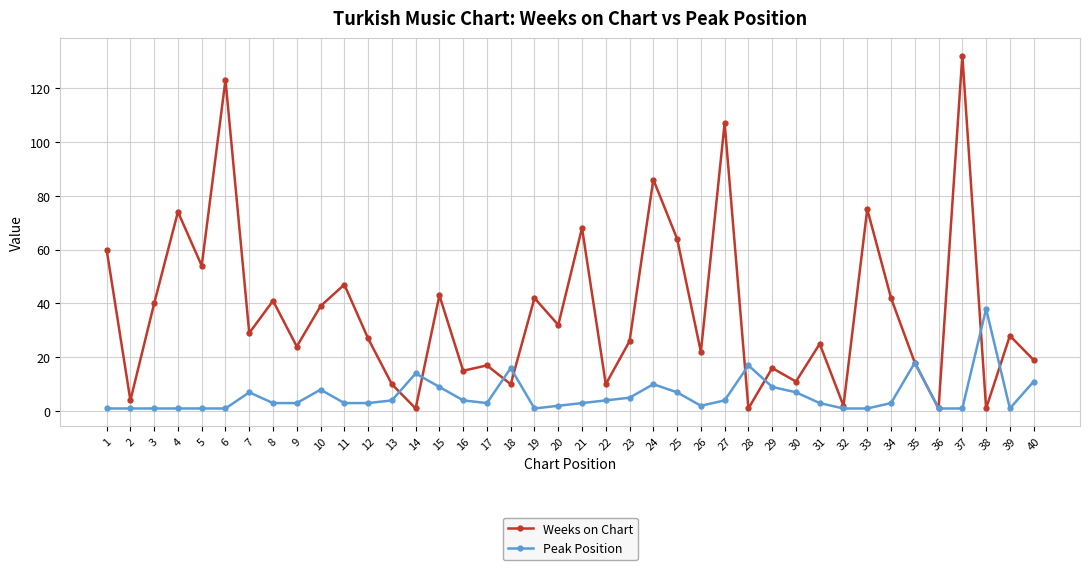

Where does the Peak Position series first go above 3?

7